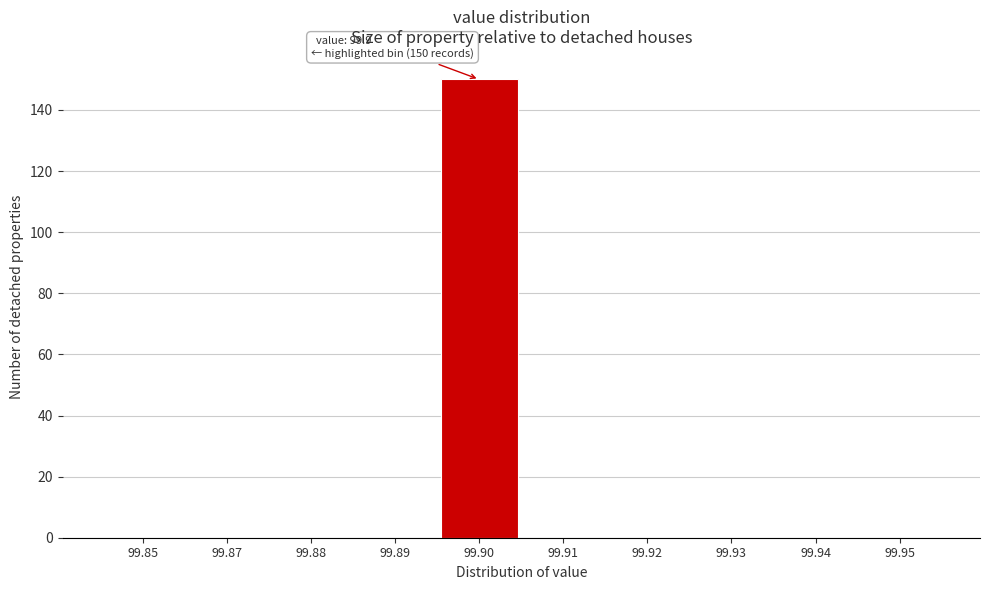

Reading left to right, extract all data points from this chart.

99.85=0	99.87=0	99.88=0	99.89=0	99.90=150	99.91=0	99.92=0	99.93=0	99.94=0	99.95=0